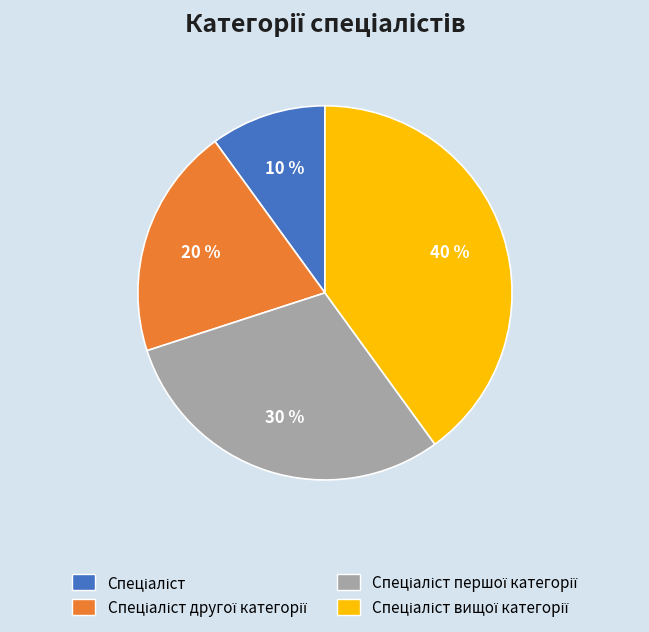

To the nearest percent, what is the difference between the largest and smallest slice percentages?

30%